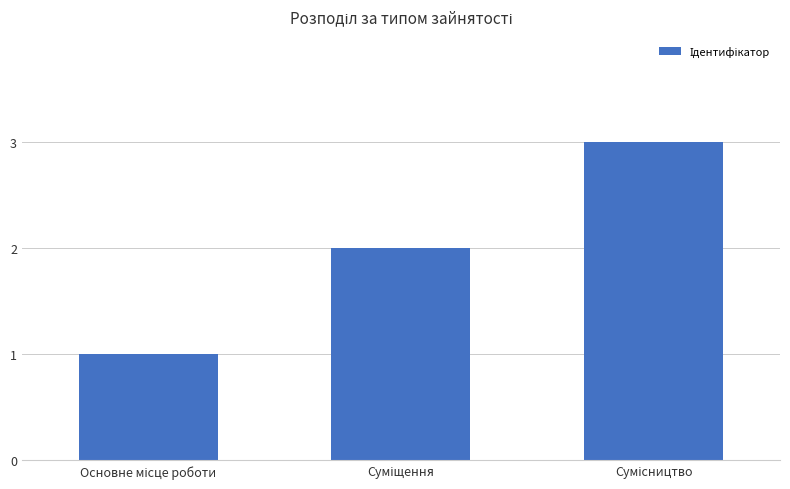

What is the greatest value displayed?

3